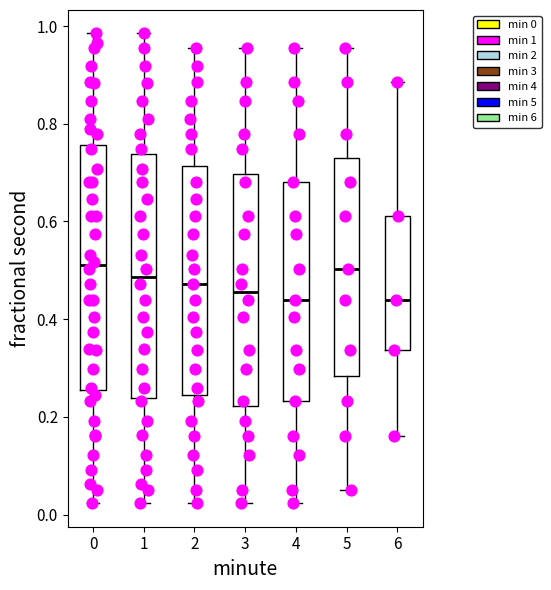

Where does the median line of the box at x = 0 sit on the y-axis? The values are not printed on the chart, so give them approximately, as read against the axis.

0.52